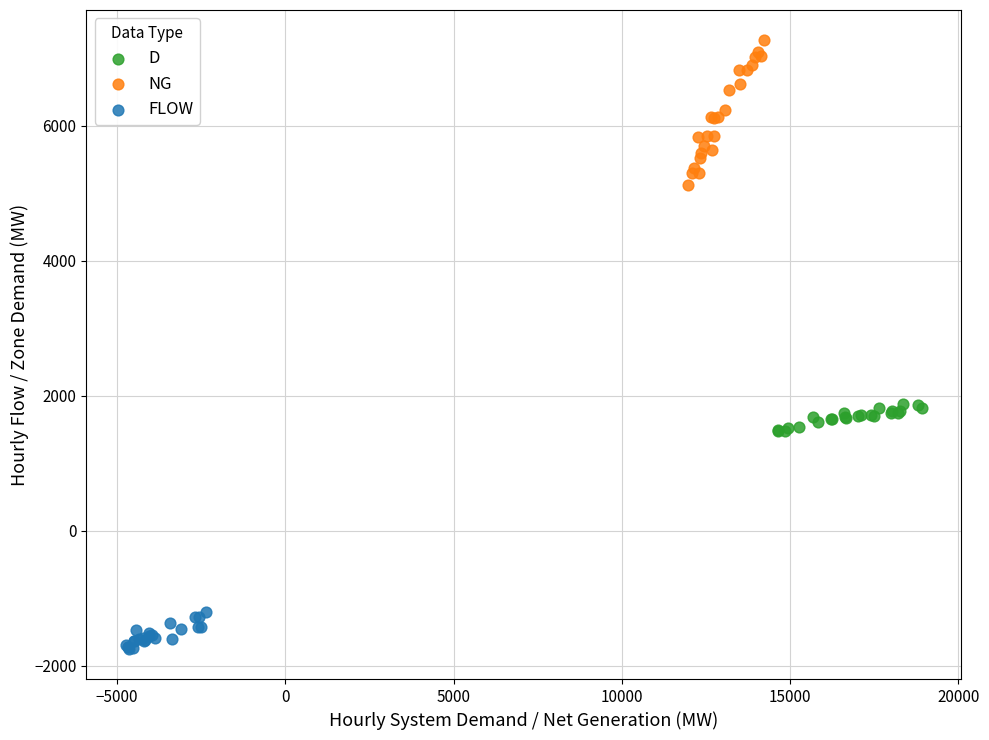

Which series reaches the maximum Y coordinate?

NG